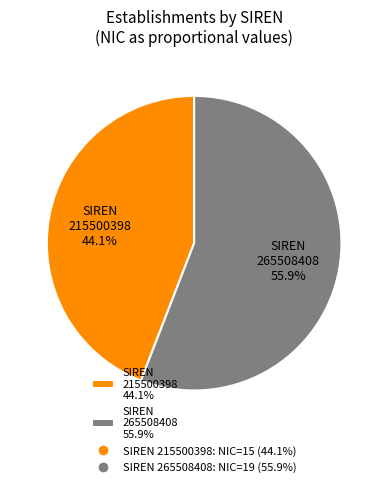

What portion of the pie excludes SIREN 265508408 55.9%?

44.1%